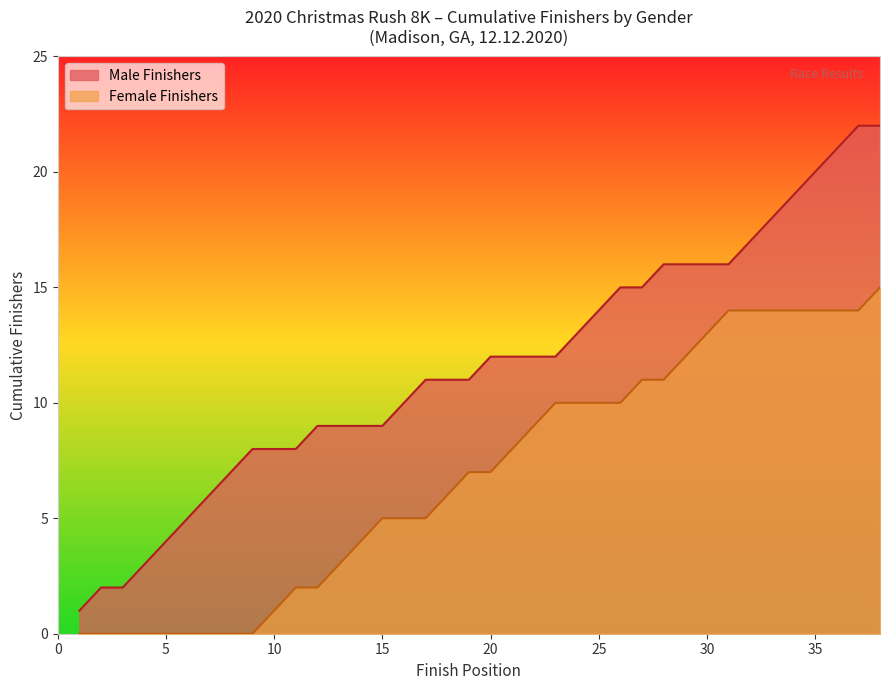

True or false: Male Finishers and Female Finishers cross at least once.

False